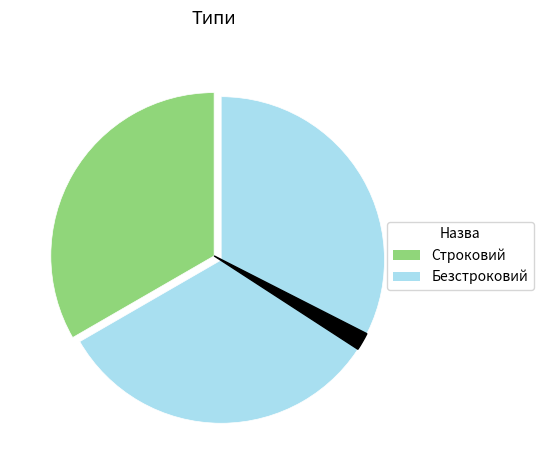

To the nearest percent, what percentage of the pie is Безстроковий?

67%